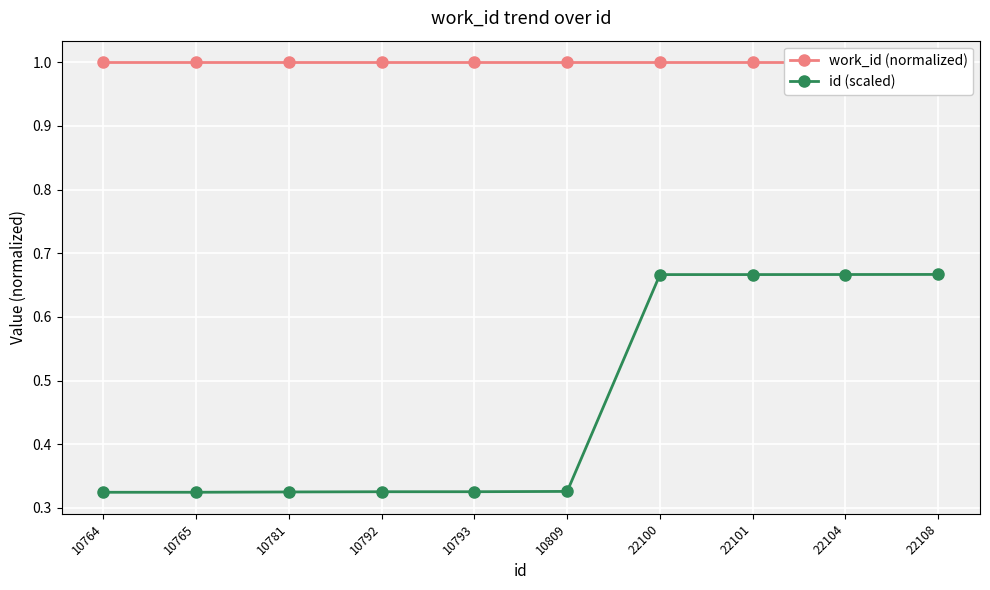

Read the work_id (normalized) value at 22108.

1.0